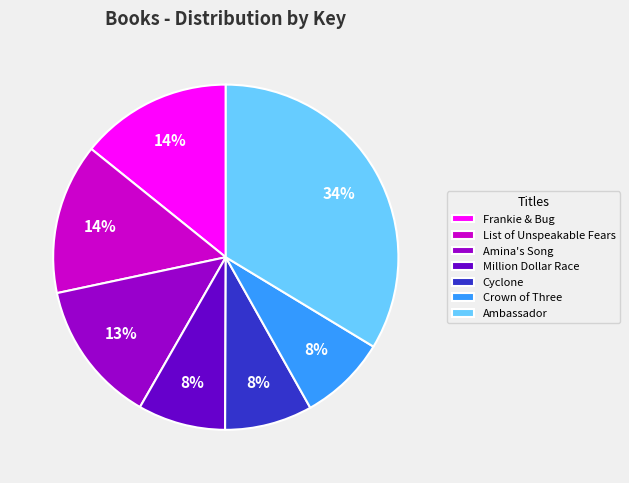

To the nearest percent, what is the combined percentage of Amina's Song and Ambassador?

47%